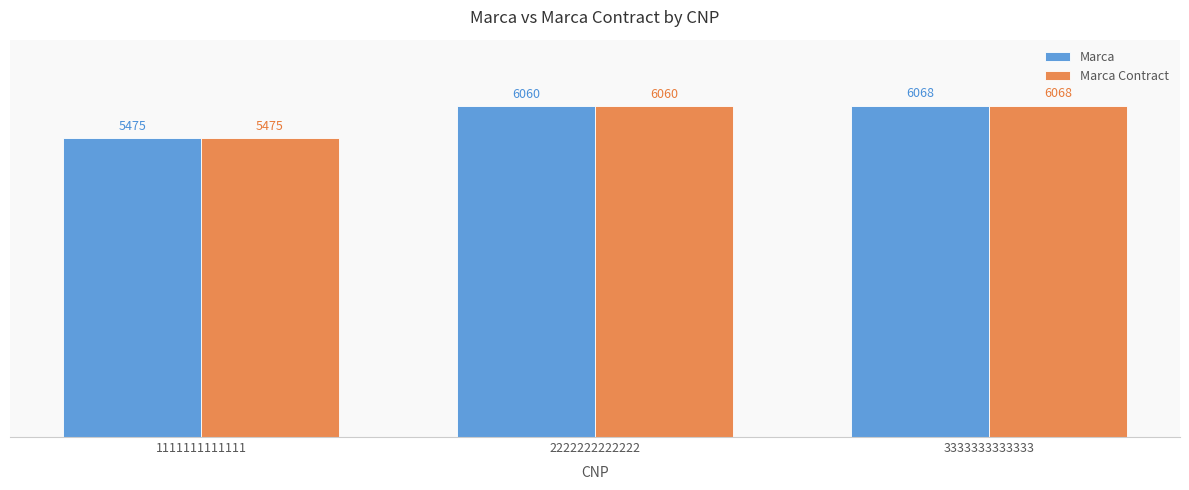

How many categories are shown in the chart?

3